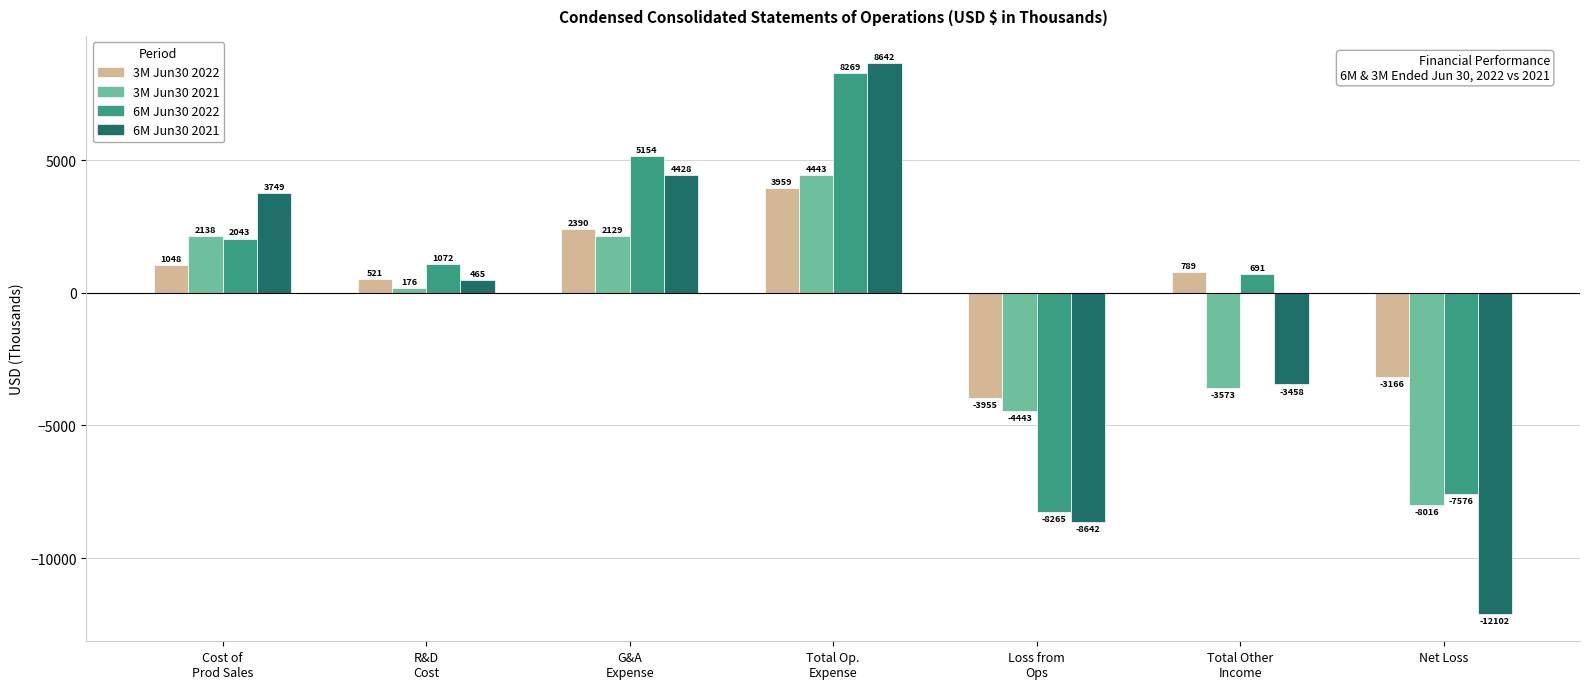

Reading left to right, what are all the values shown in this chart?

3M Jun30 2022: 1048	521	2390	3959	-3955	789	-3166
3M Jun30 2021: 2138	176	2129	4443	-4443	-3573	-8016
6M Jun30 2022: 2043	1072	5154	8269	-8265	691	-7576
6M Jun30 2021: 3749	465	4428	8642	-8642	-3458	-12102